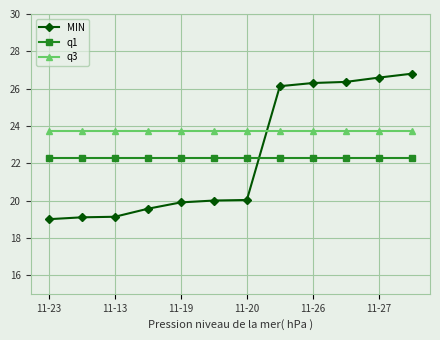

Count the number of categories in the chart.

12